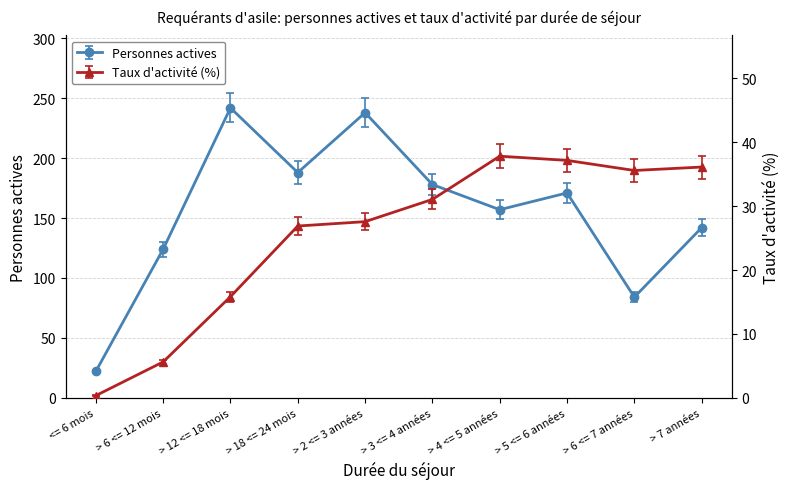

How many interior local valleys does the Taux d activite series have?

1